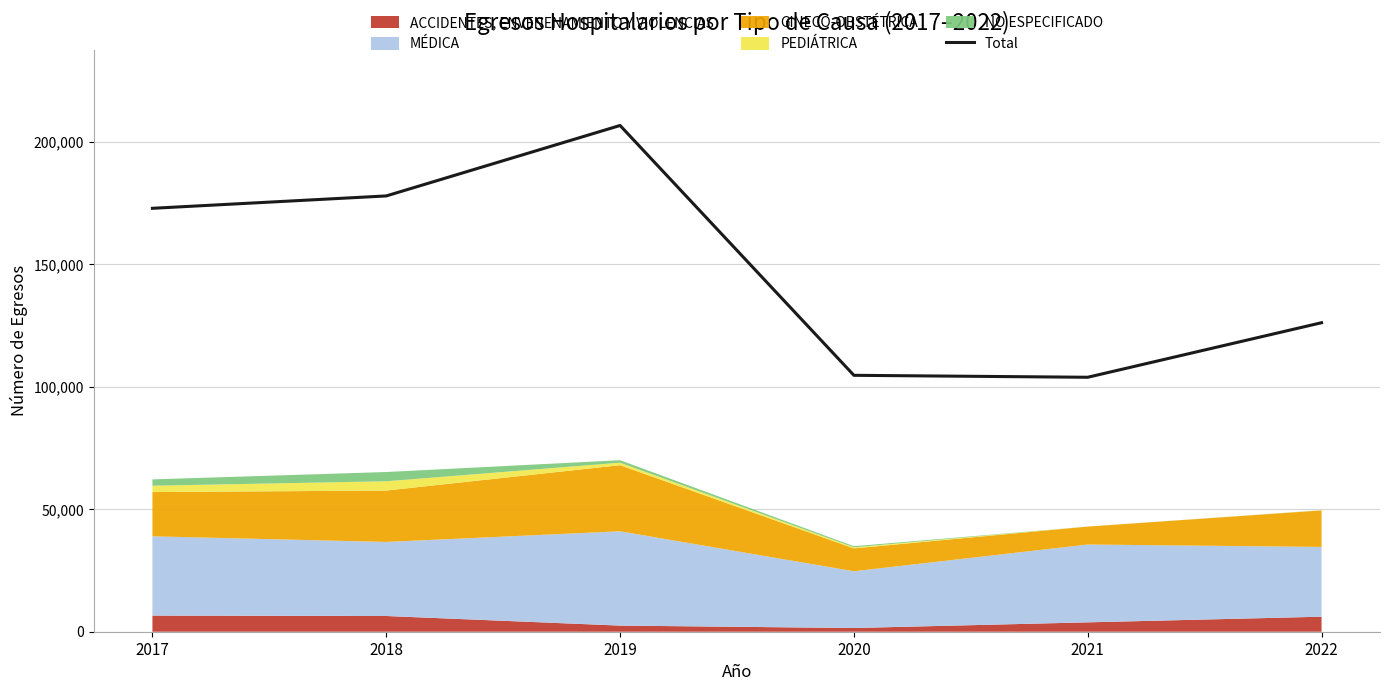

What is the average value?

148714